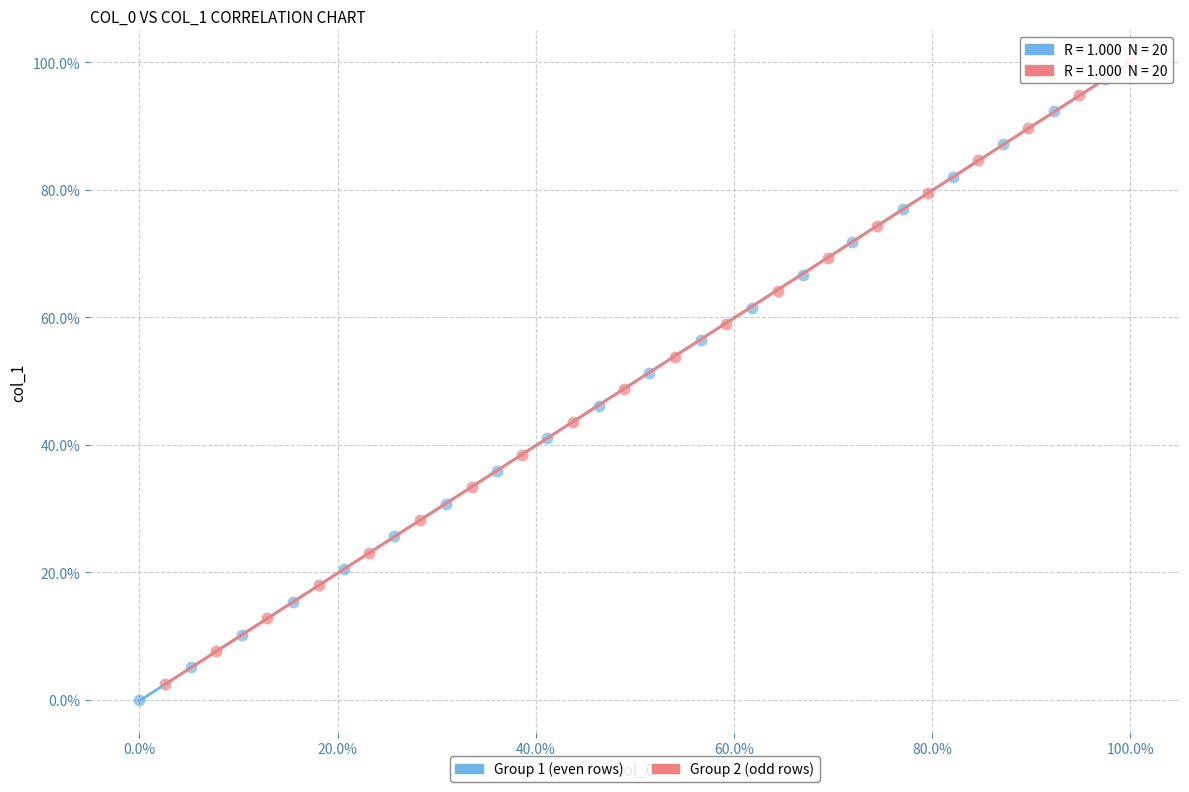

What are all the series names shown in the legend?

Group 1 (even rows), Group 2 (odd rows)